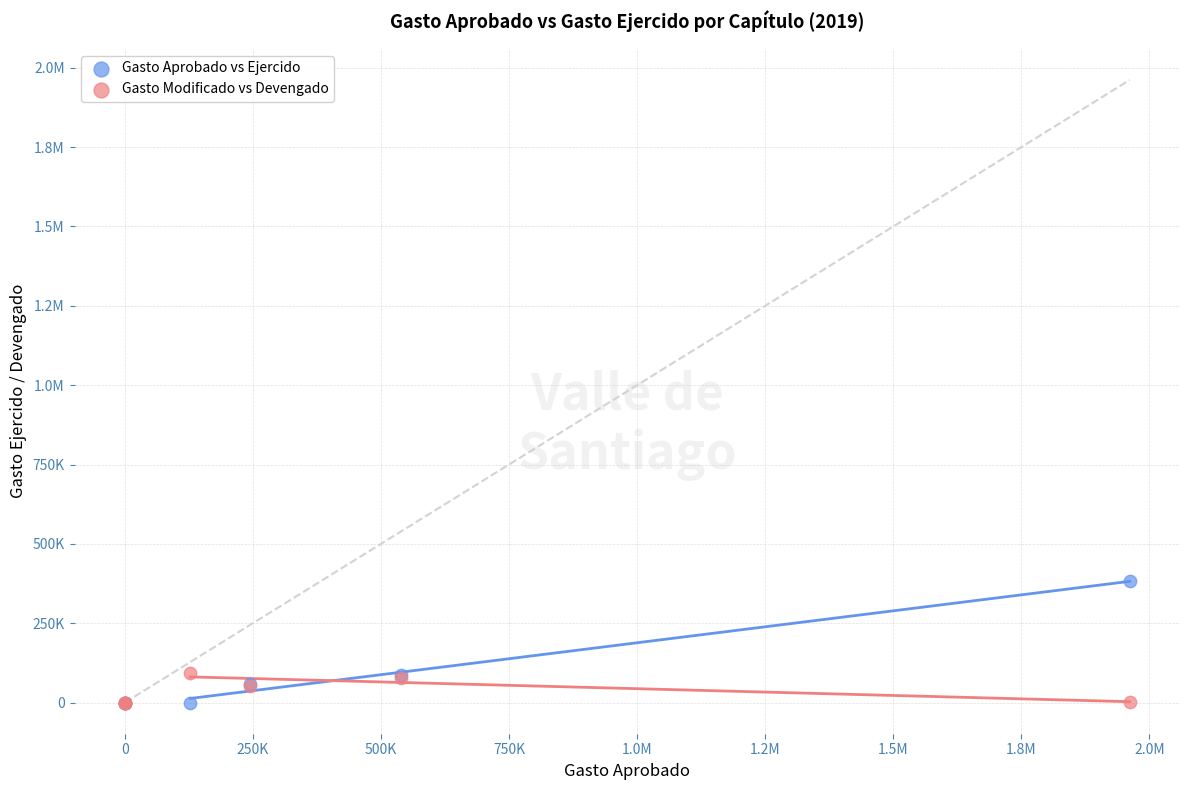

What are all the series names shown in the legend?

Gasto Aprobado vs Ejercido, Gasto Modificado vs Devengado